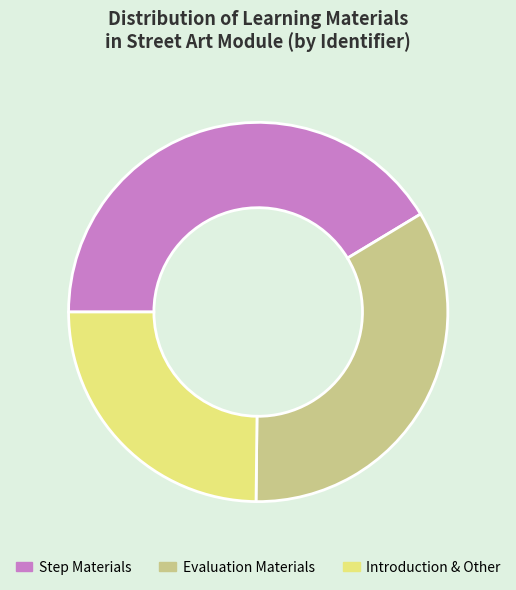

Is it true that Introduction & Other is 25% of the pie?

True